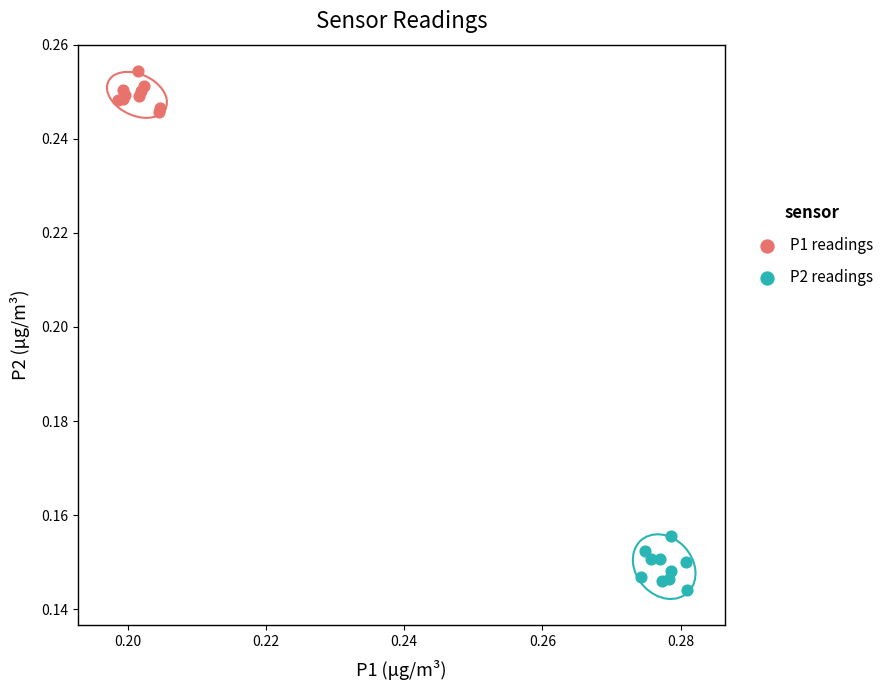

Which series reaches the maximum Y coordinate?

P1 readings